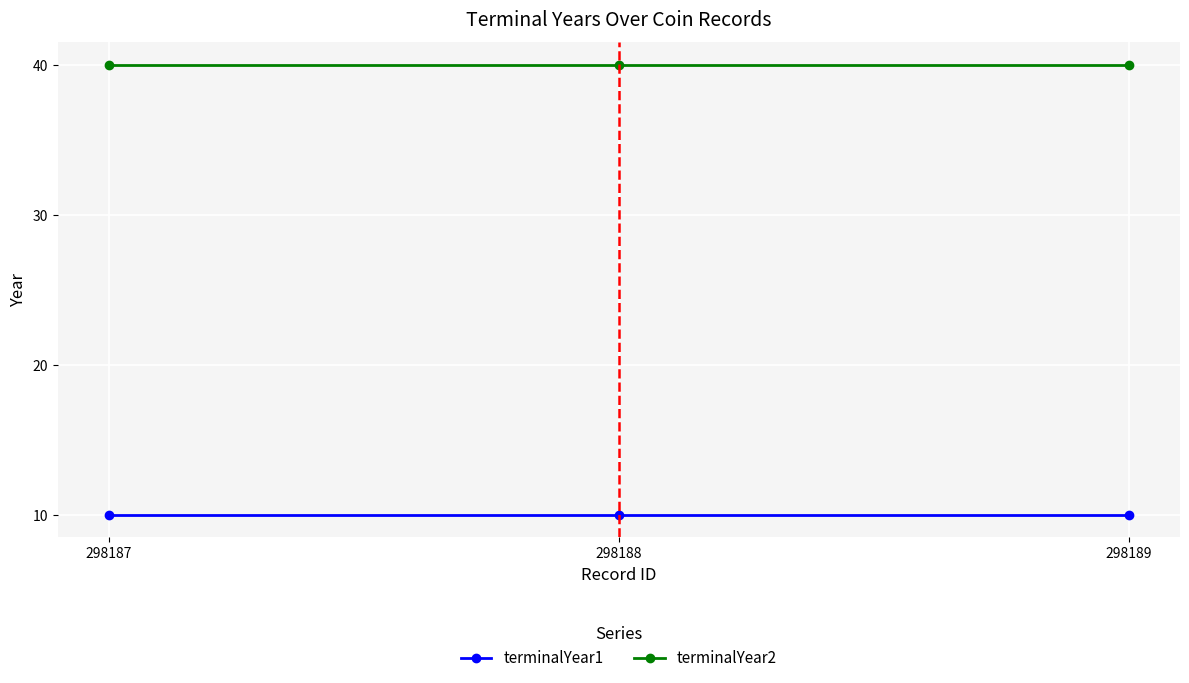

Rank the series by their maximum value, from lowest to highest.

terminalYear1, terminalYear2